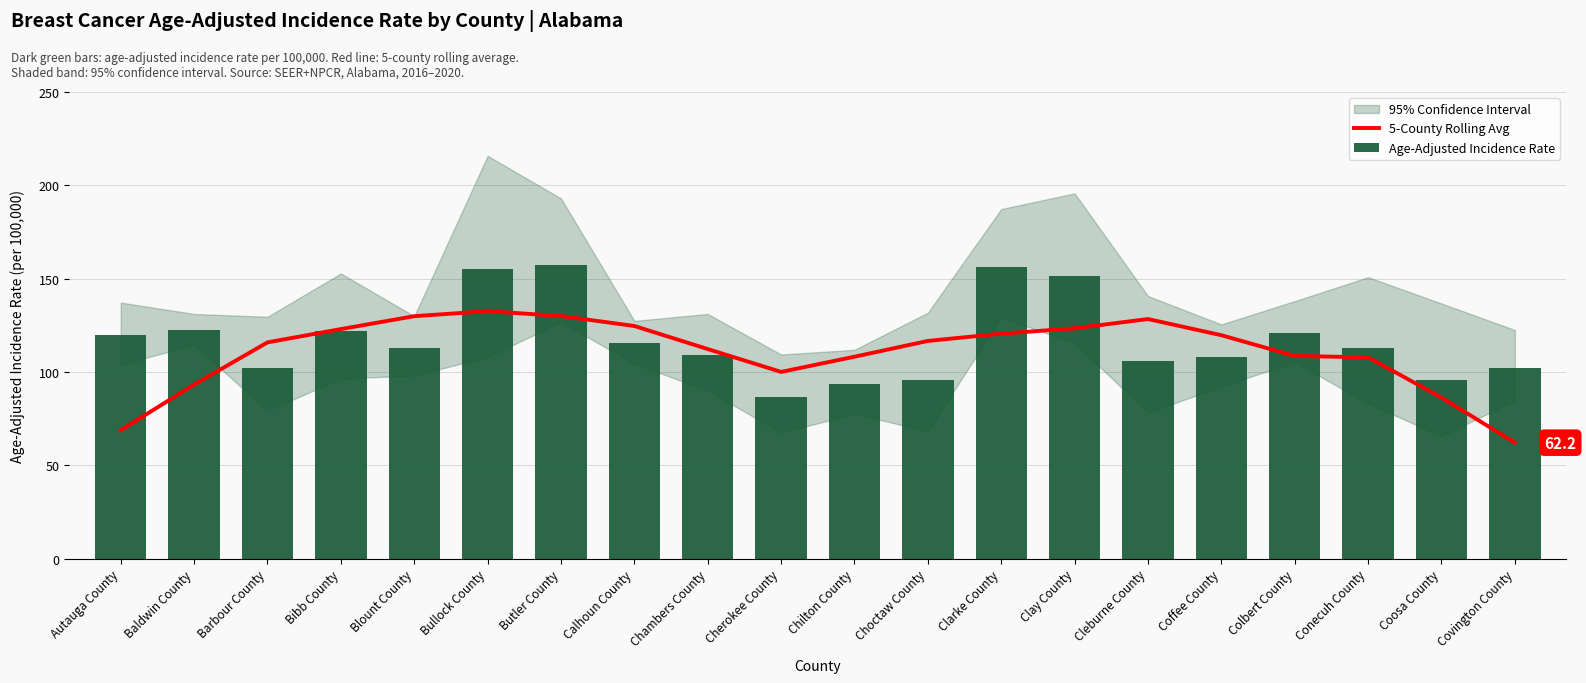

At which label does 5-County Rolling Avg reach its peak?

Bullock County